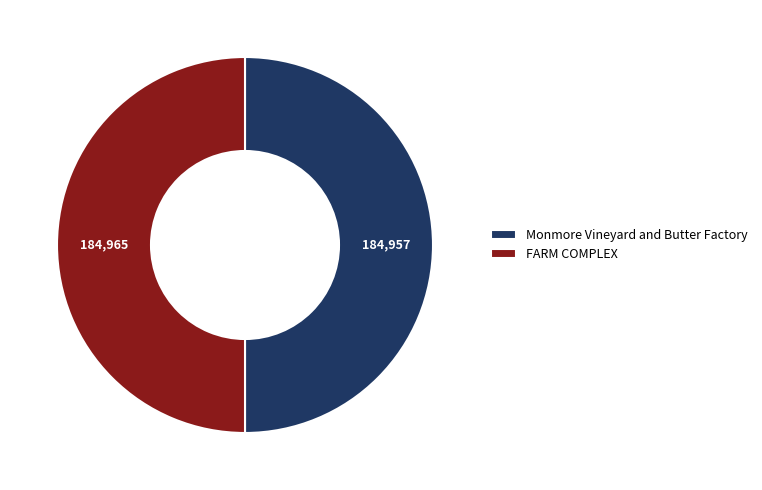

Is the sum of FARM COMPLEX and Monmore Vineyard and Butter Factory greater than half?

Yes